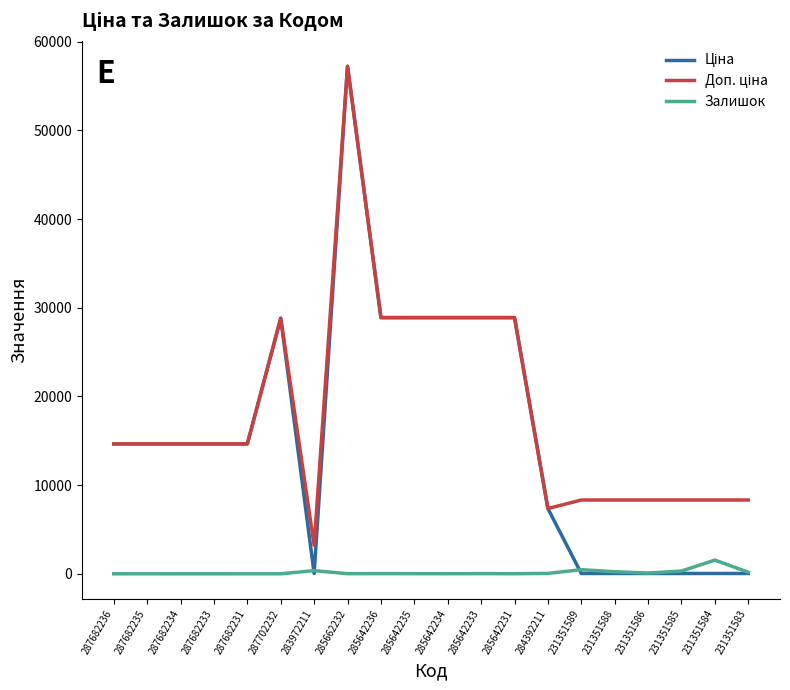

How many lines are shown in the chart?

3